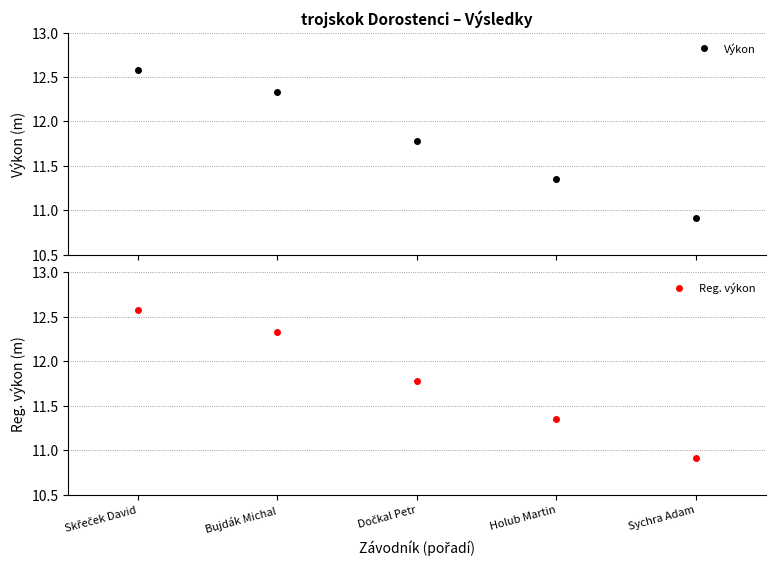

How many lines are shown in the chart?

2